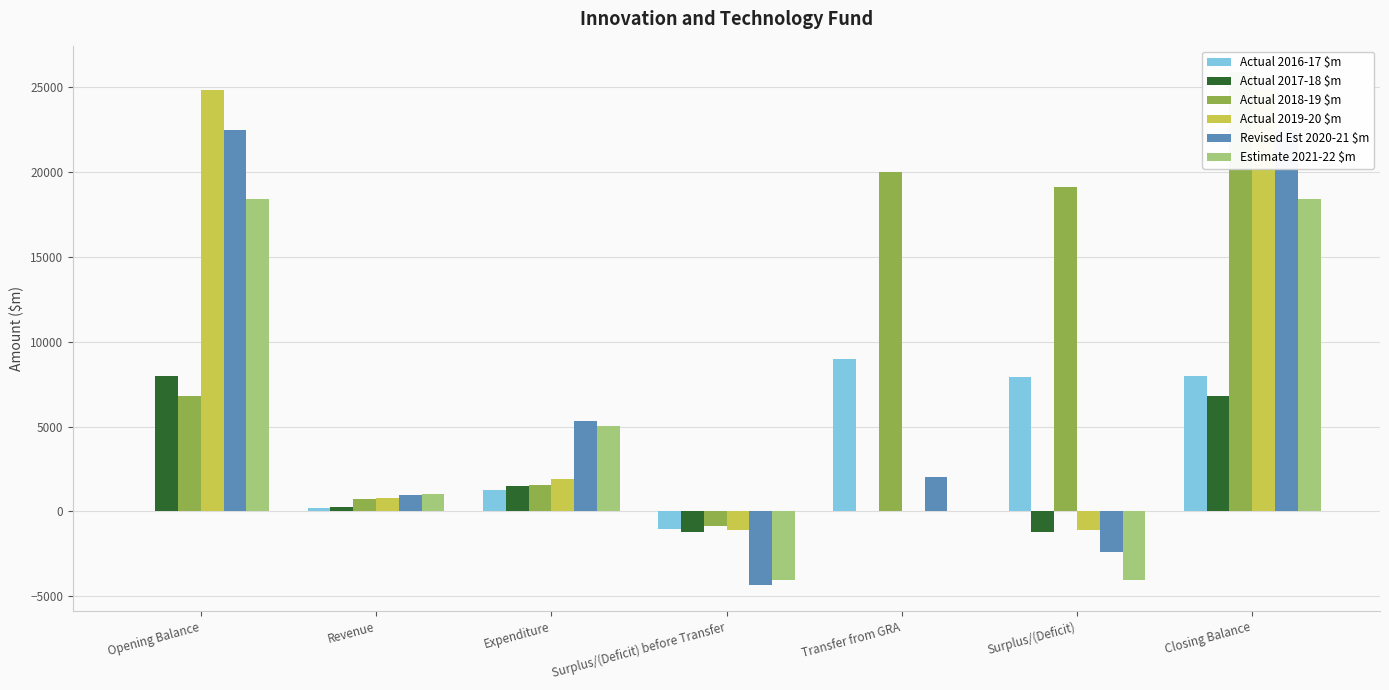

Are the bars horizontal?

No